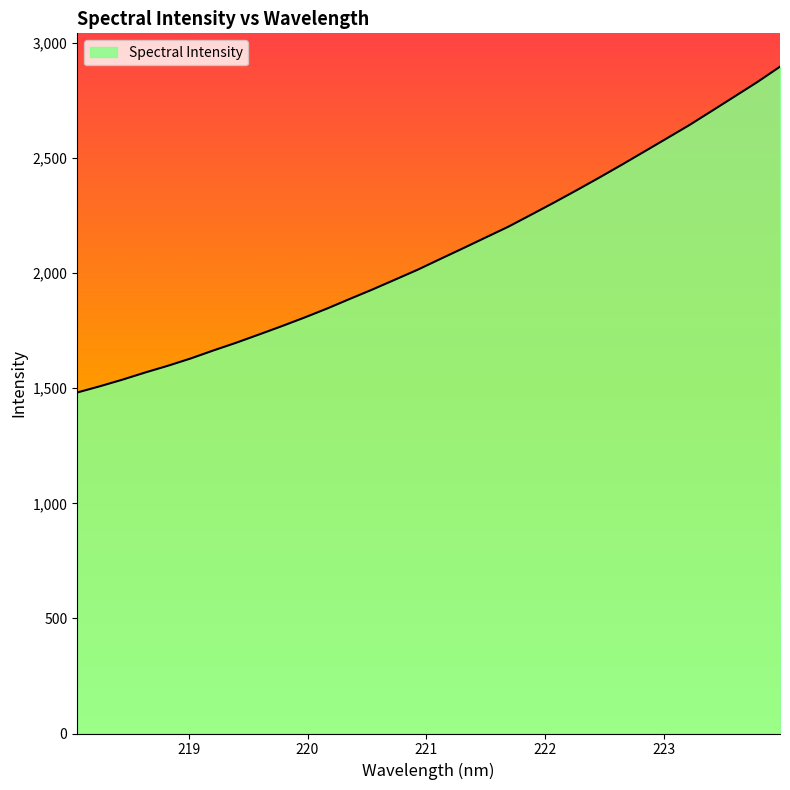

What is the greatest value displayed?

2897.2